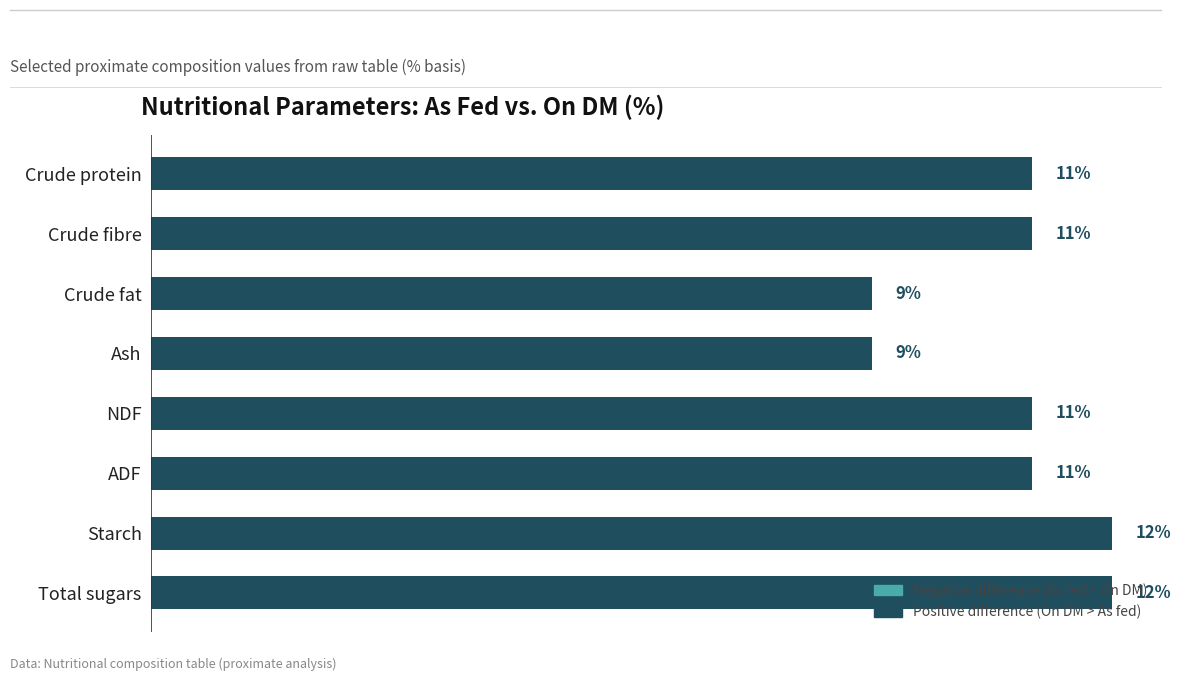

What is the label of the 7th bar from the bottom?

Crude fibre